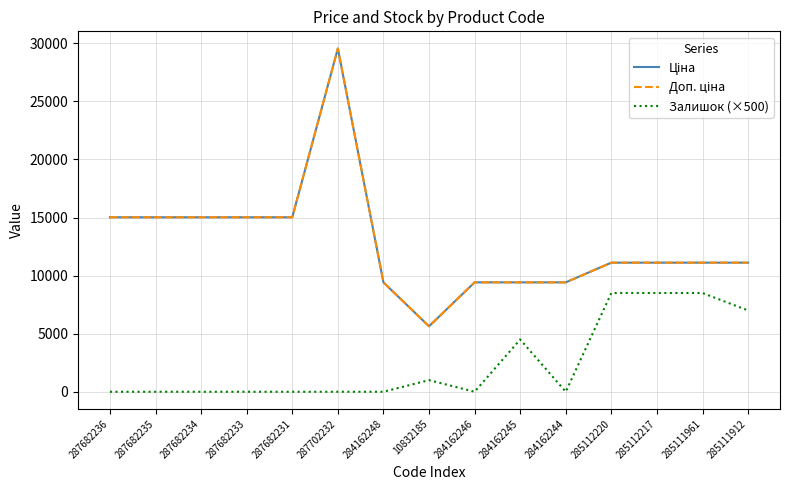

Is this an area chart (filled region under the line)?

No